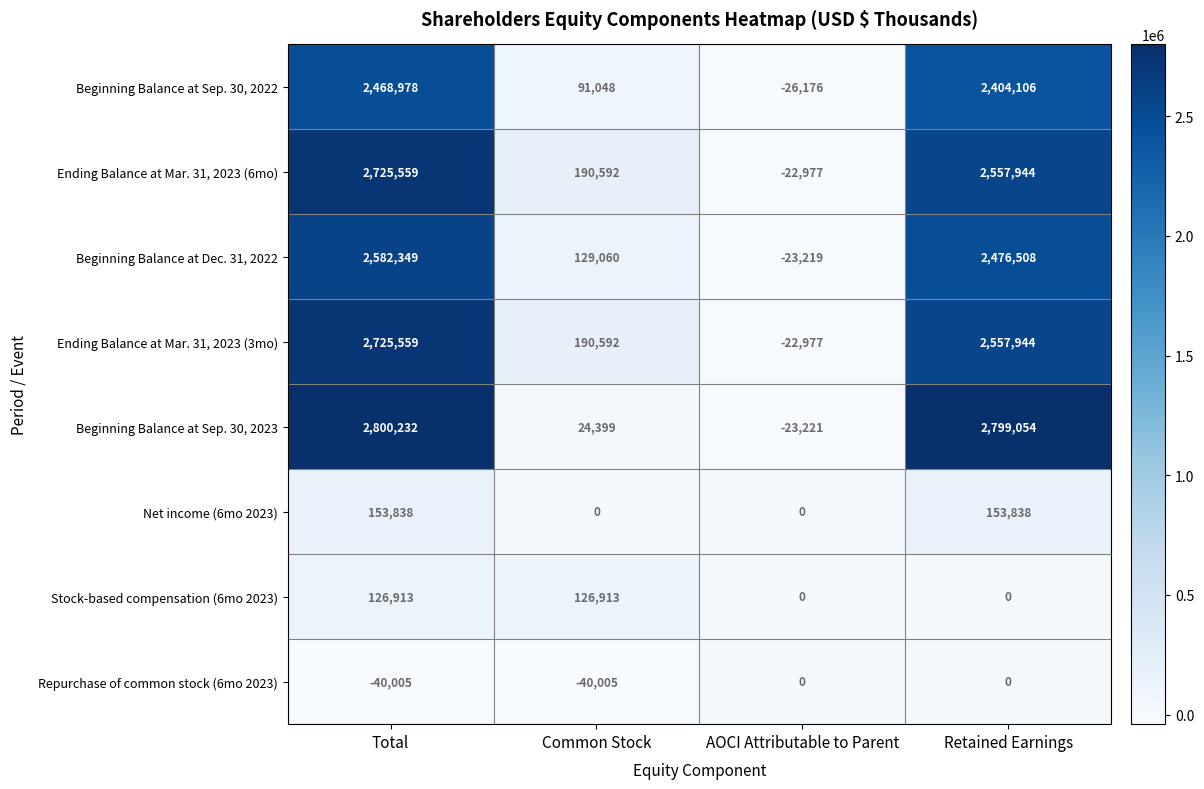

What is the total value across all series at Retained Earnings?

12949394